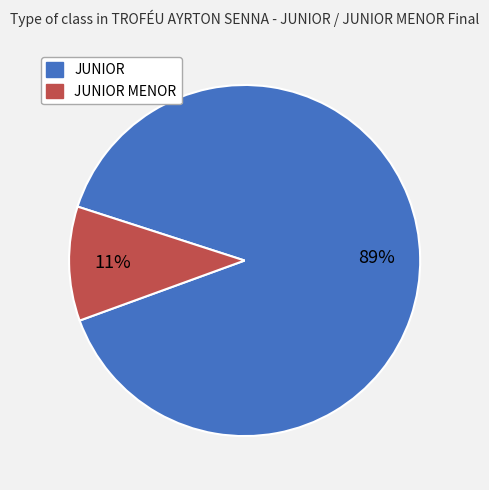

Is the sum of JUNIOR and JUNIOR MENOR greater than half?

Yes